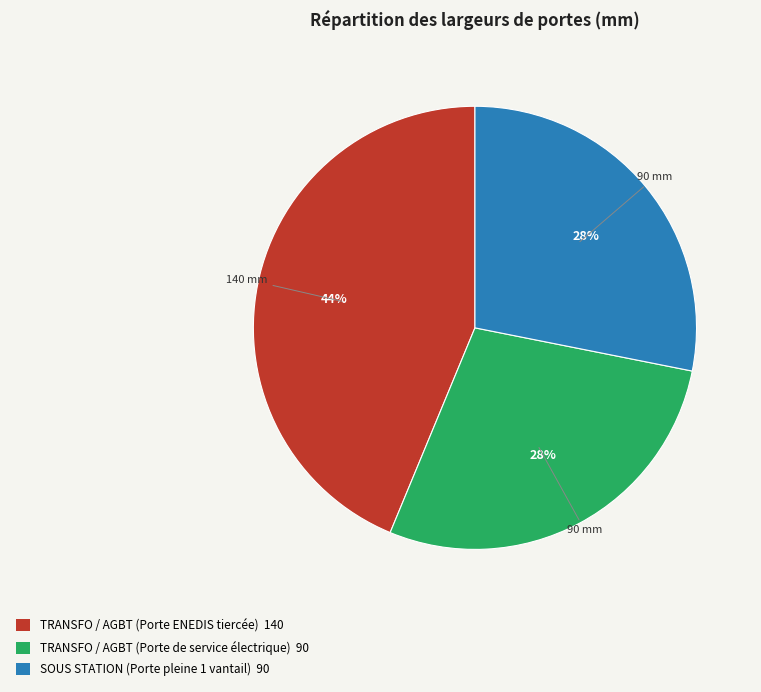

True or false: TRANSFO / AGBT (Porte ENEDIS tiercée) accounts for 34% of the total.

False